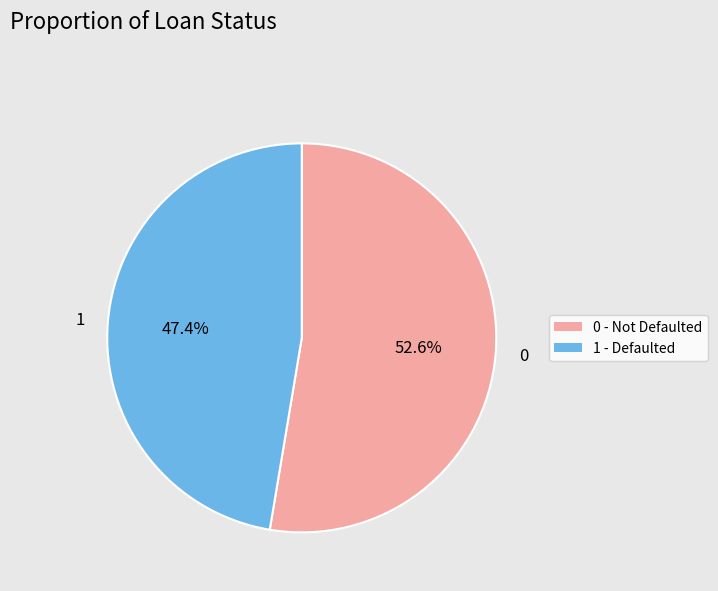

Which category has the biggest portion of the pie?

0 - Not Defaulted